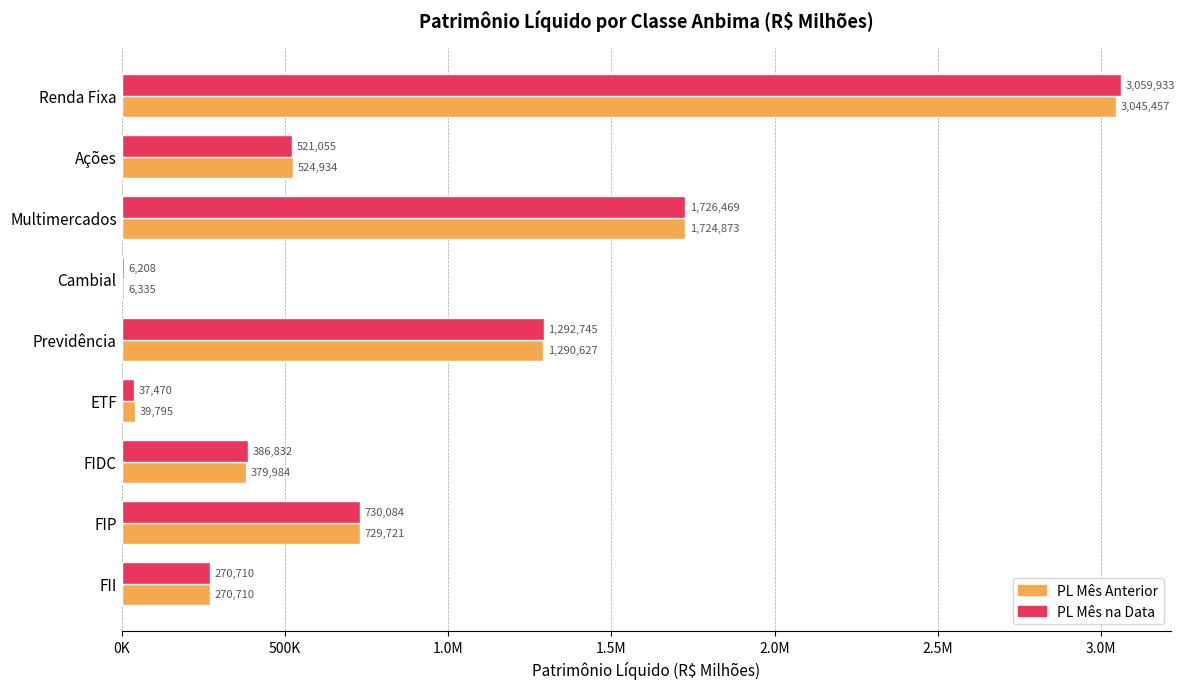

What are all the series names shown in the legend?

PL Mês Anterior, PL Mês na Data